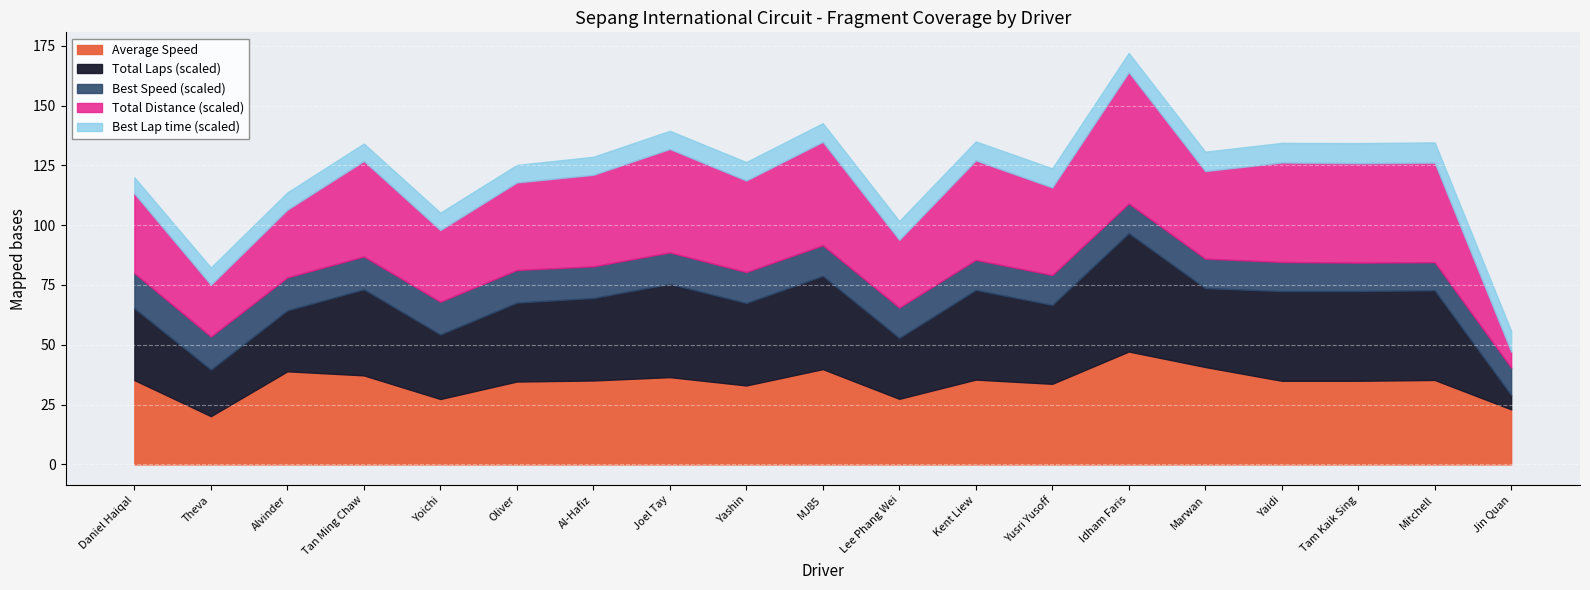

What is the lowest value of the Average Speed series?

20.2